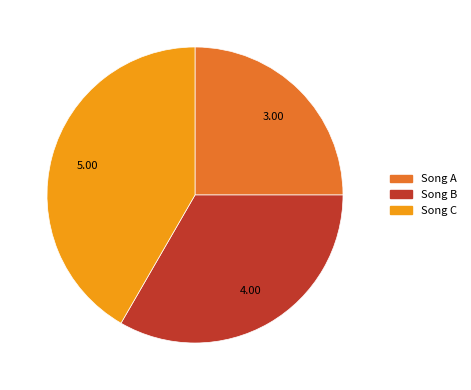

What is the smallest slice in the pie chart?

Song A